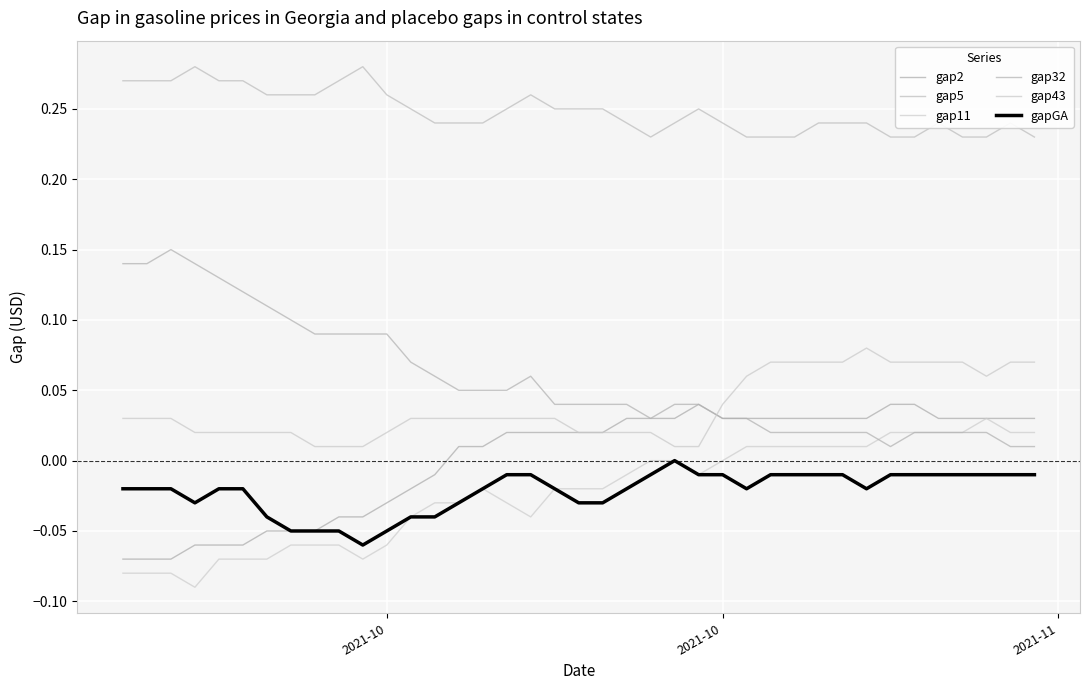

Is this an area chart (filled region under the line)?

No